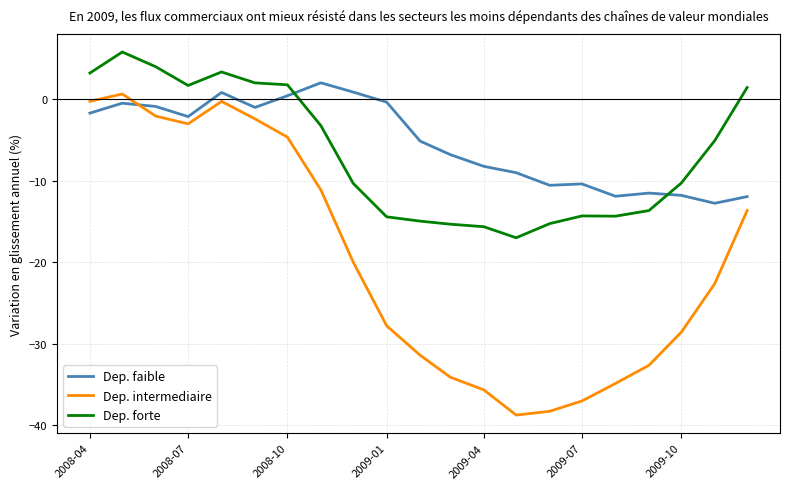

True or false: Dep. forte and Dep. intermediaire intersect in this chart.

False